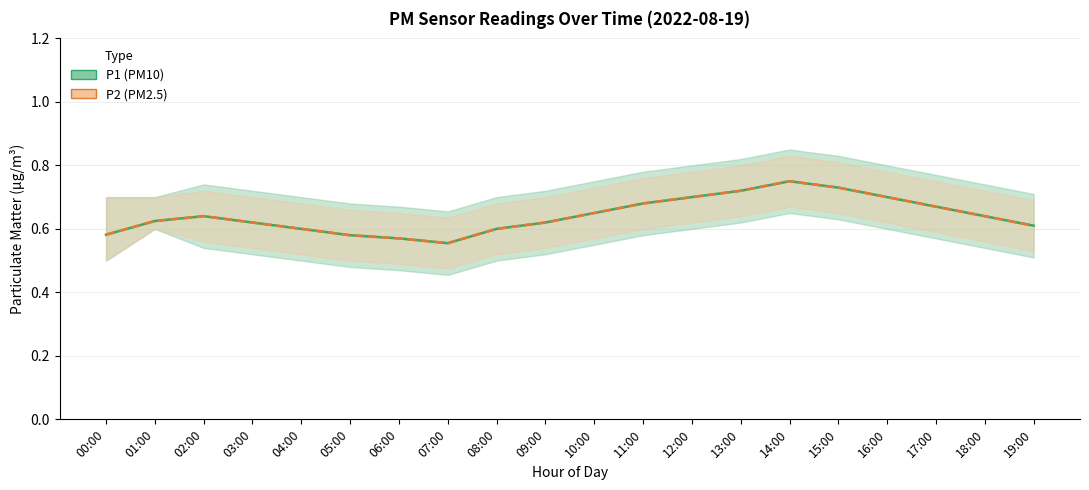

What is the label of the 13th point from the right?

07:00